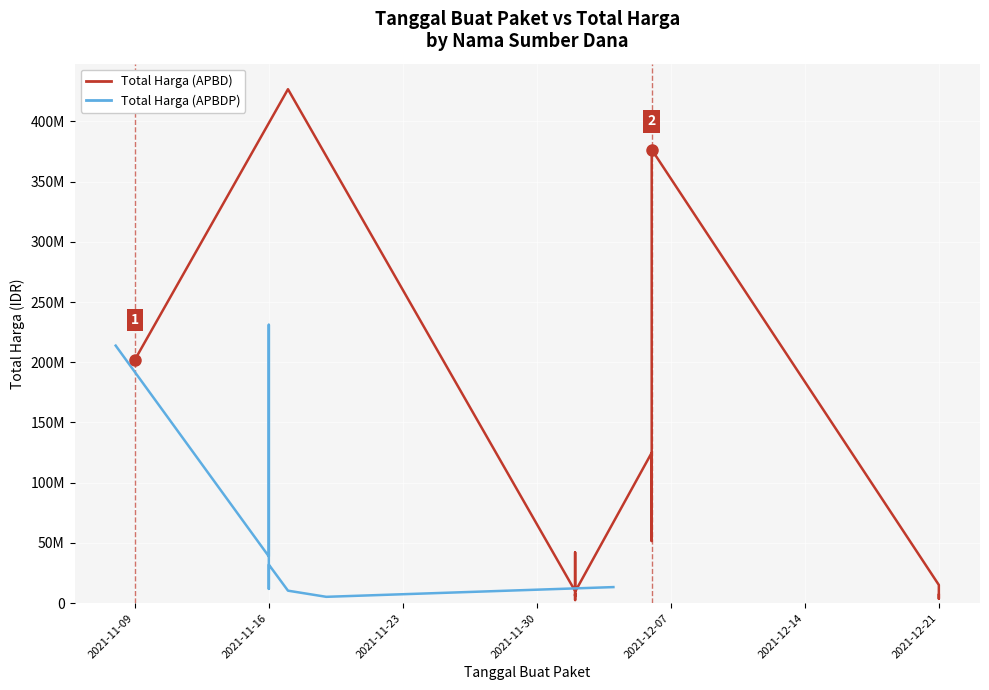

What are all the series names shown in the legend?

Total Harga (APBD), Total Harga (APBDP)